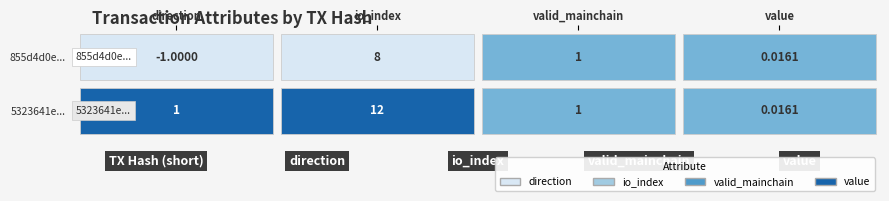

Which has a higher value, direction or valid_mainchain?

valid_mainchain